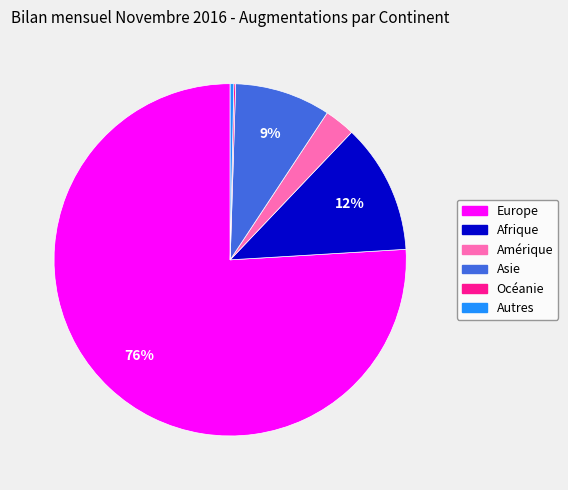

Between Asie and Autres, which is larger?

Asie